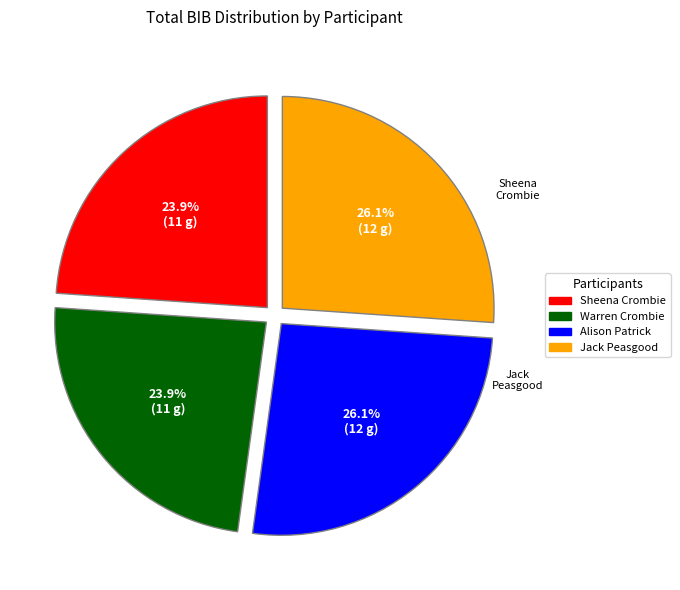

What is the ratio of the value at Jack Peasgood to the value at Warren Crombie?

1.1